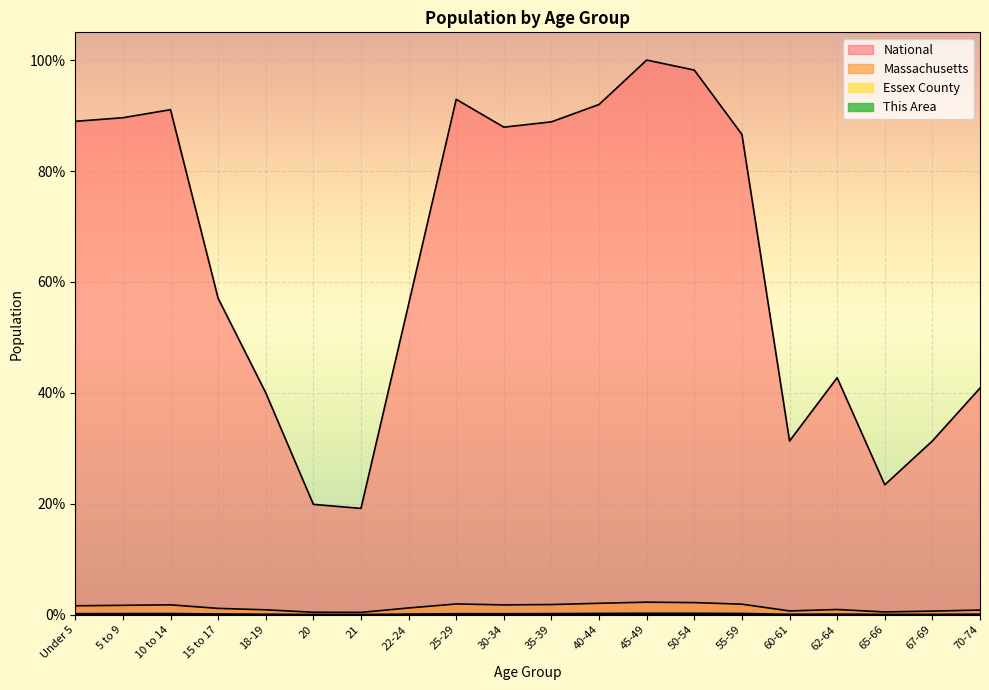

At how many categories does at least one series exceed 0?

20